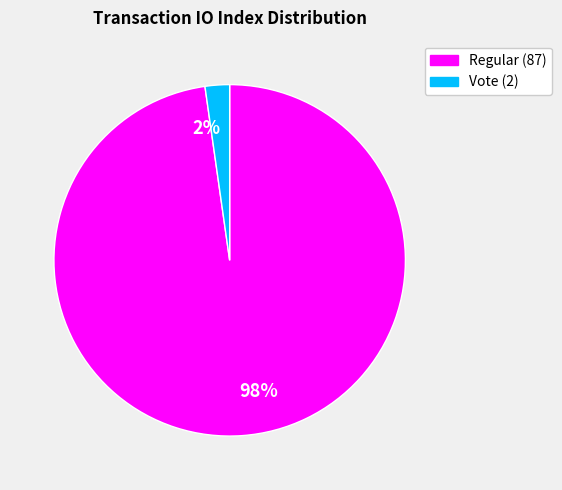

To the nearest percent, what is the average slice percentage?

50%